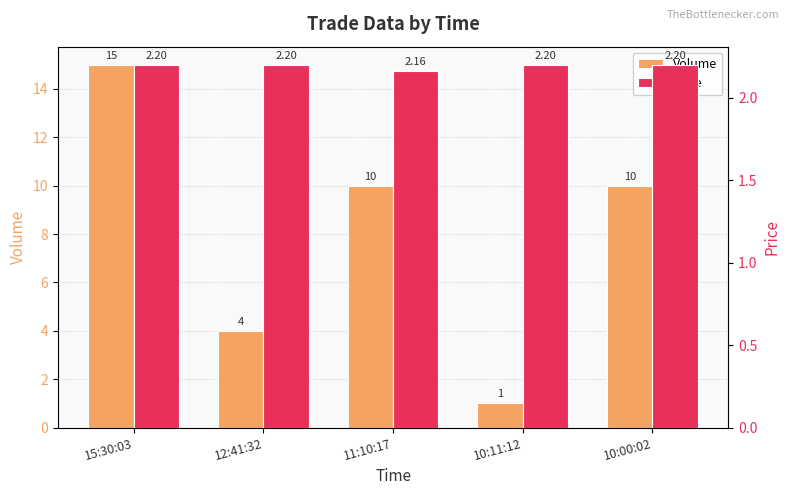

True or false: Volume has a value of 1.0 at 10:11:12.

True